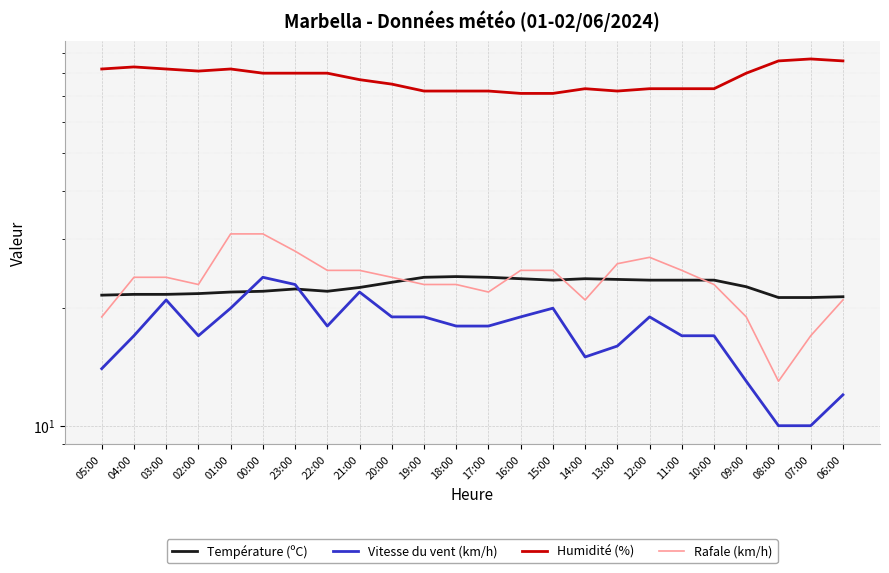

Is the value of Humidité (%) at 15:00 greater than the value of Vitesse du vent (km/h) at 09:00?

Yes